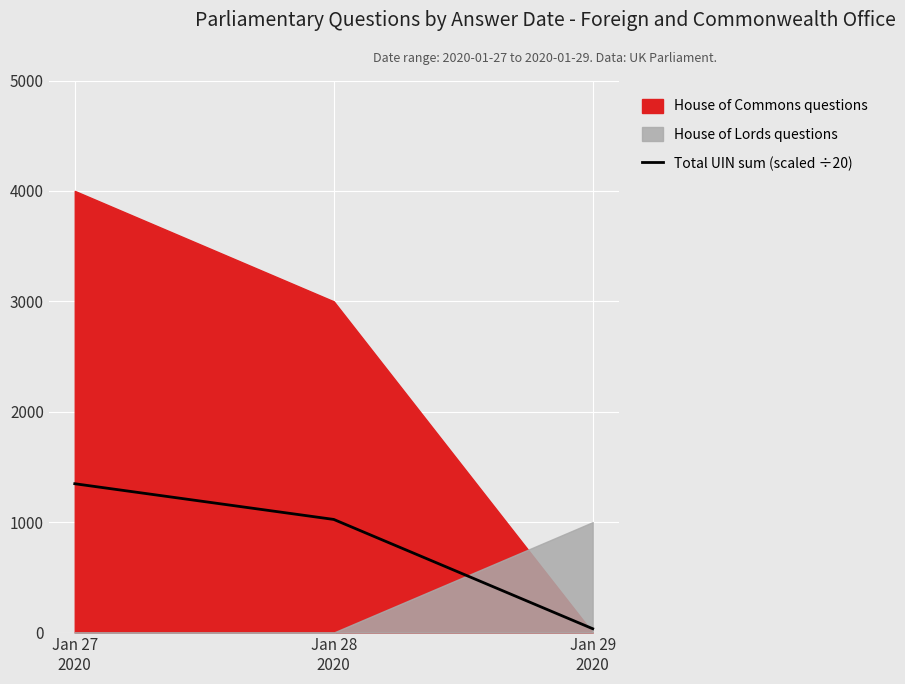

What is the label of the 1st point from the right?

Jan 29
2020